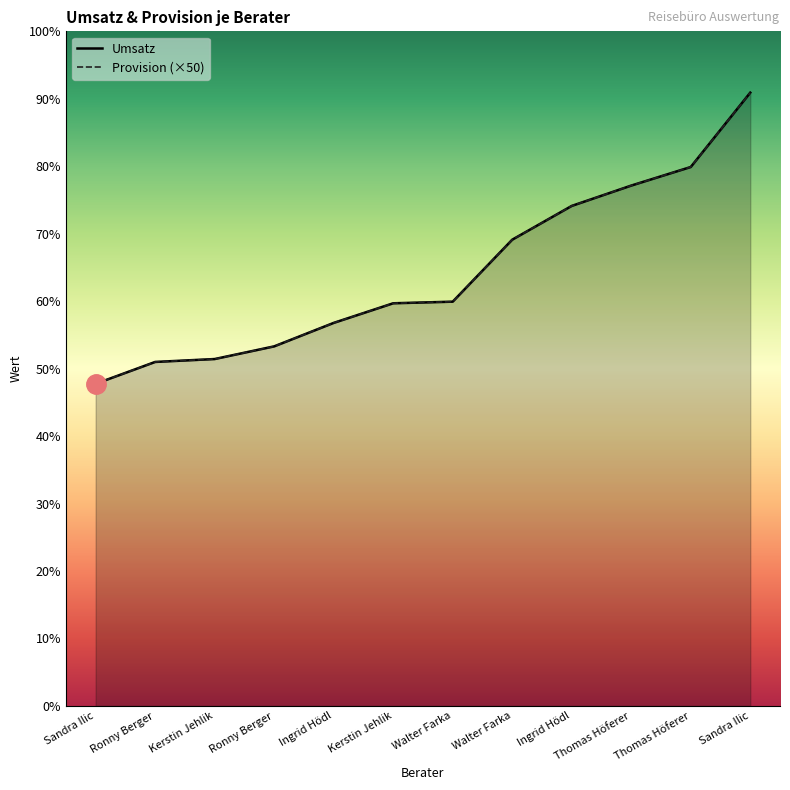

True or false: Provision and Umsatz cross at least once.

True